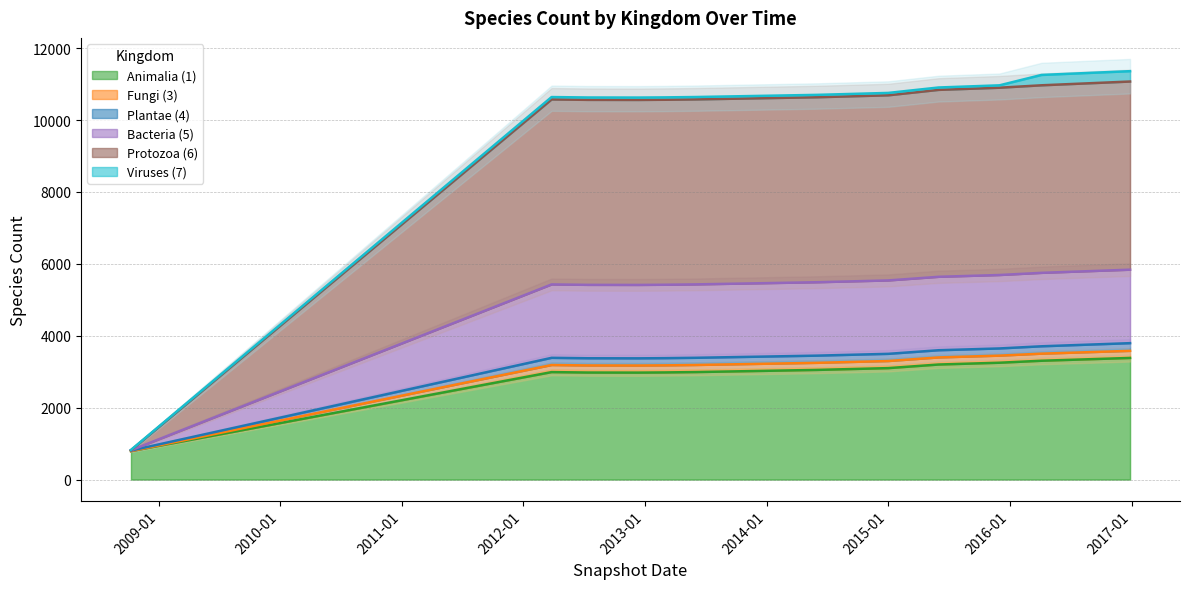

What is the smallest value displayed?

791